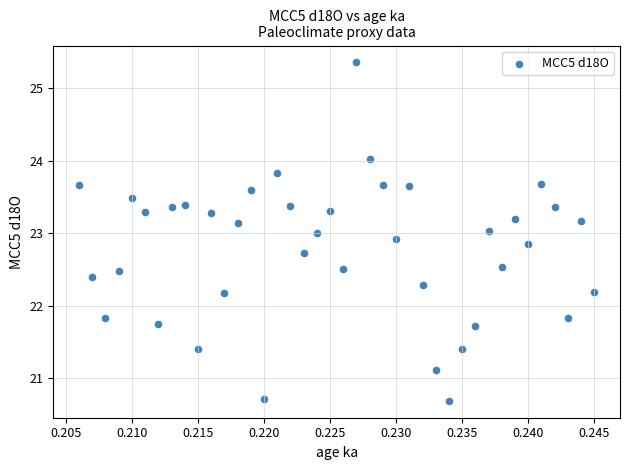

What is the range of Y values (max minus min)?

4.7